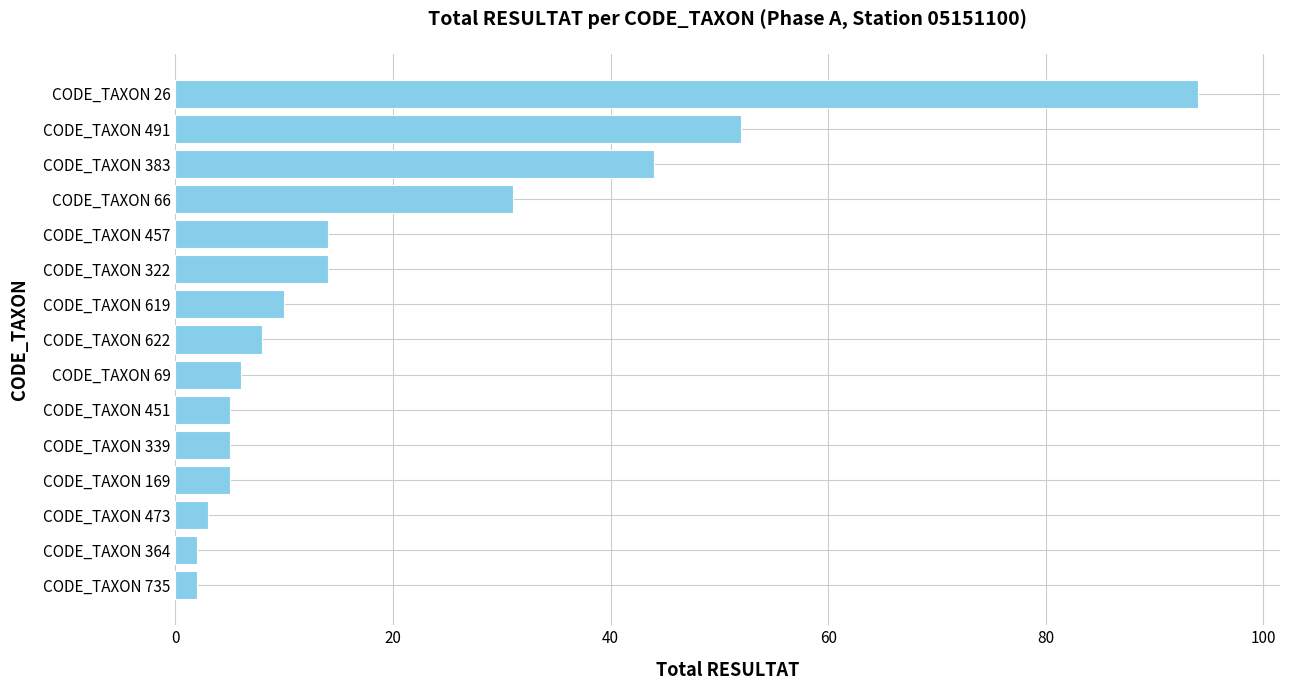

What is the sum of all values?

295